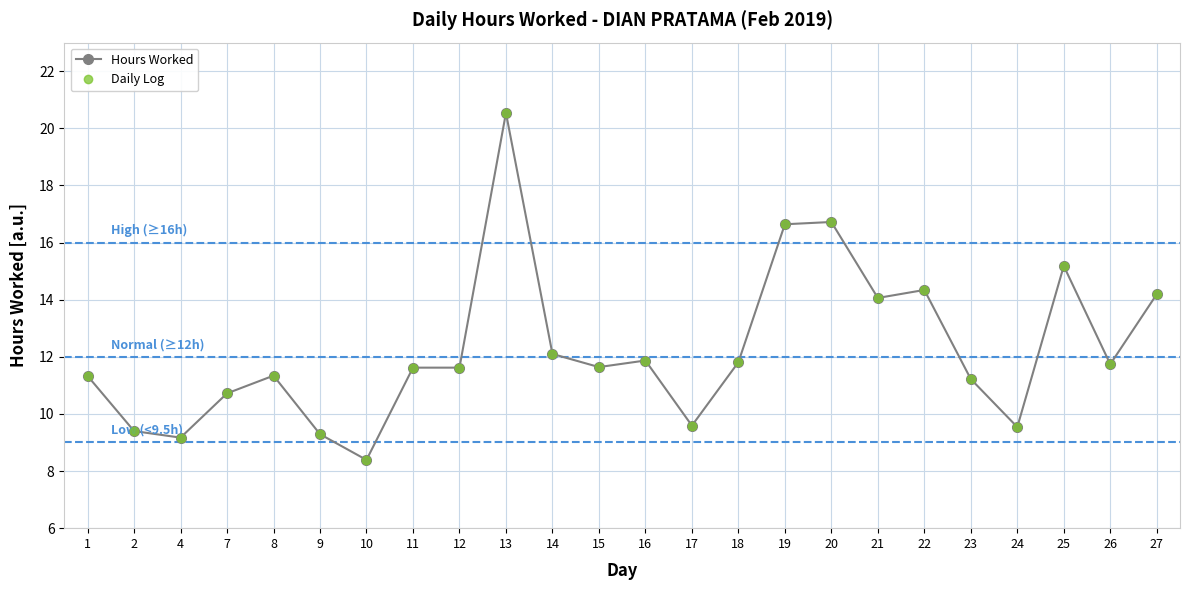

What is the difference between the maximum and minimum values in the Daily Log series?

12.1